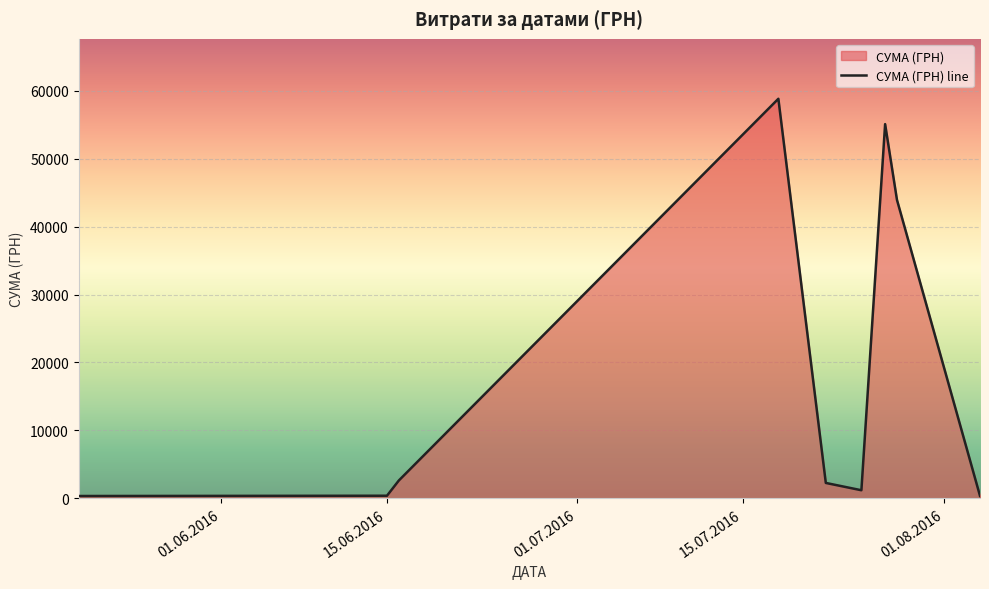

Does the chart display data point markers on the line(s)?

No